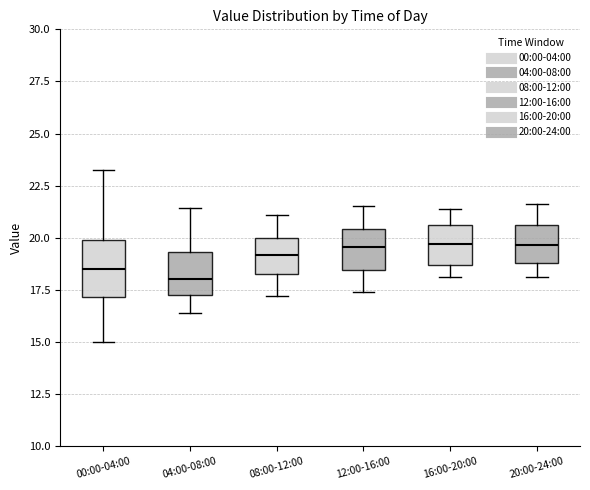

Reading left to right, transcribe this box plot: for each box, give where its median line is, the range the box spans, and where its two whiskers end, as read against the y-axis. The values are not printed on the chart, so give them approximately, as read against the axis.

00:00-04:00: median 18.5, box 17.0 to 20.0, whiskers 15.0 to 23.5
04:00-08:00: median 18.0, box 17.5 to 19.5, whiskers 16.5 to 21.5
08:00-12:00: median 19.0, box 18.5 to 20.0, whiskers 17.0 to 21.0
12:00-16:00: median 19.5, box 18.5 to 20.5, whiskers 17.5 to 21.5
16:00-20:00: median 19.5, box 18.5 to 20.5, whiskers 18.0 to 21.5
20:00-24:00: median 19.5, box 19.0 to 20.5, whiskers 18.0 to 21.5